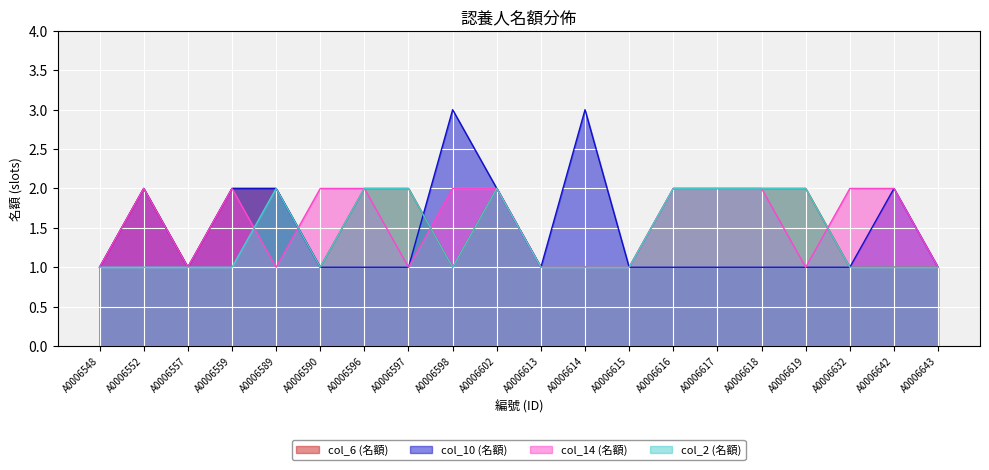

Count the col_2 (名額) values in the range 1 to 2.

20